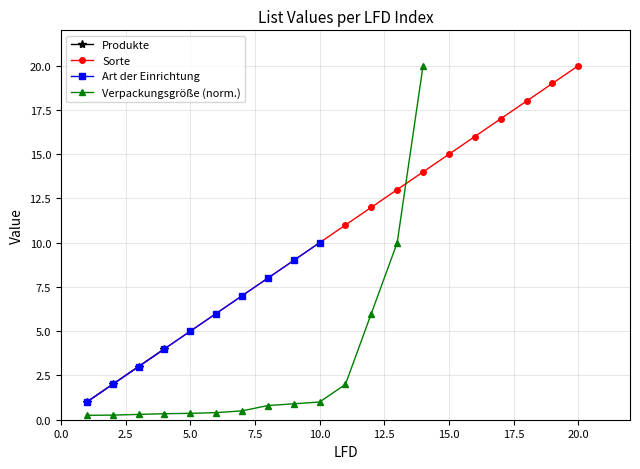

The Sorte series shows 15 at 15.0. True or false?

True